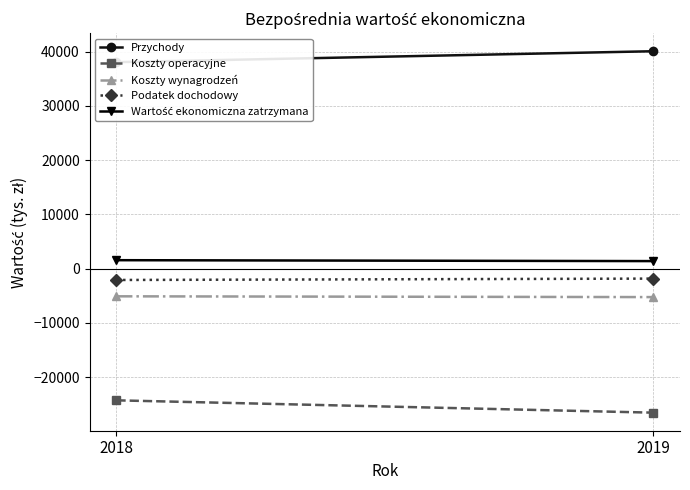

What are all the series names shown in the legend?

Przychody, Koszty operacyjne, Koszty wynagrodzeń, Podatek dochodowy, Wartość ekonomiczna zatrzymana